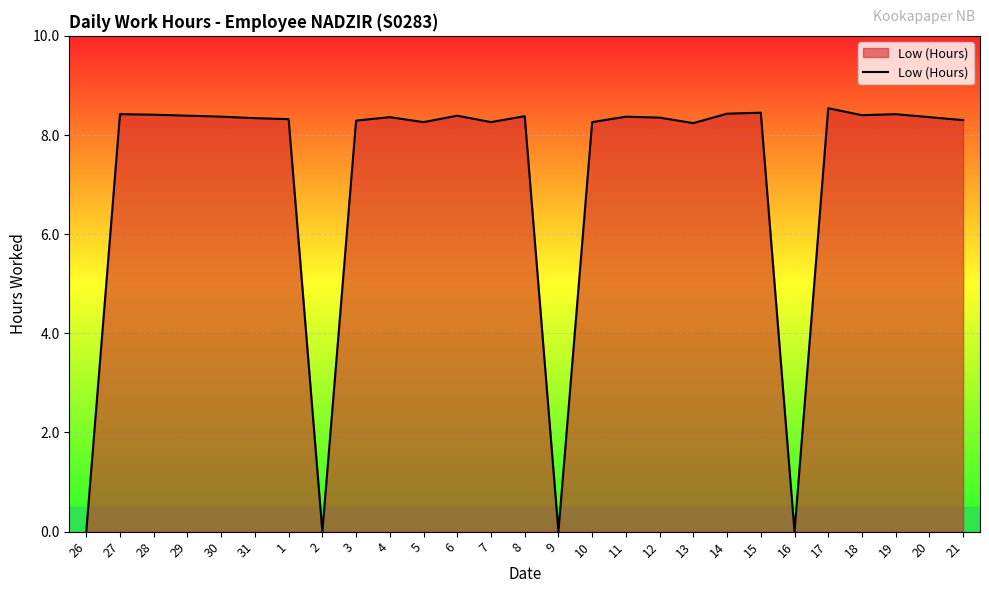

The chart shows a value of 0.0 at 26. True or false?

True